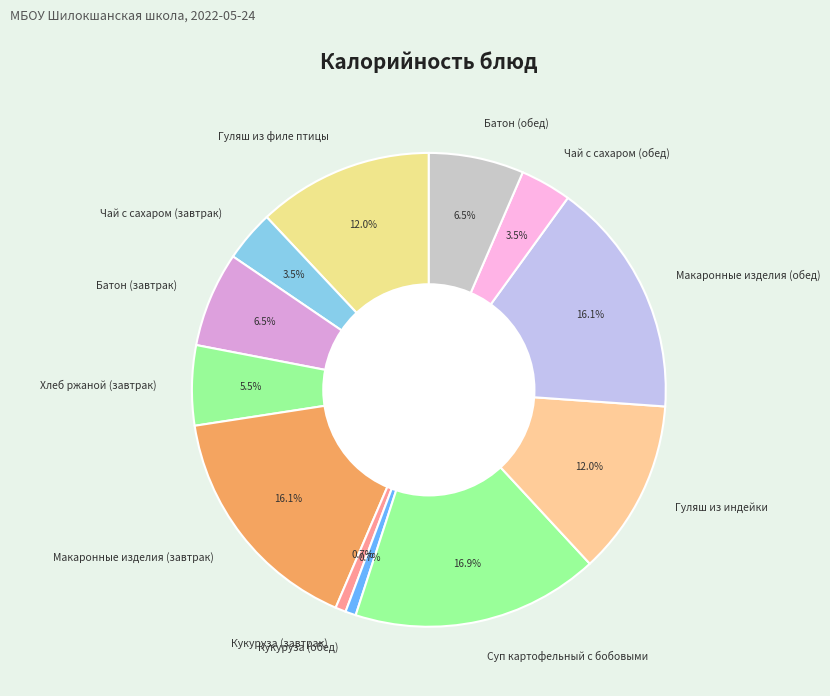

What is the ratio of the value at Гуляш из филе птицы to the value at Гуляш из индейки?

1.0